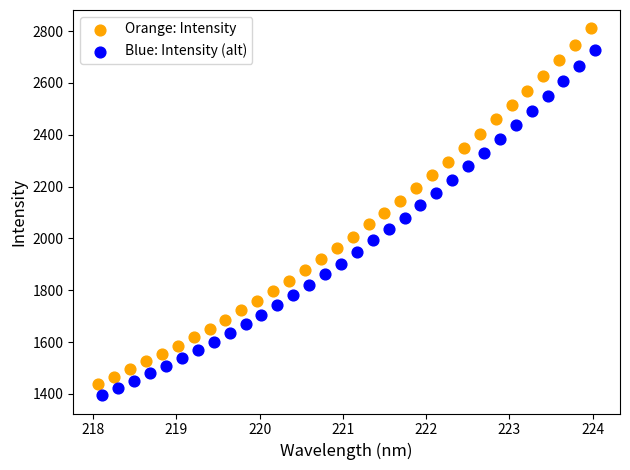

Which series contains the highest Y value?

Orange: Intensity